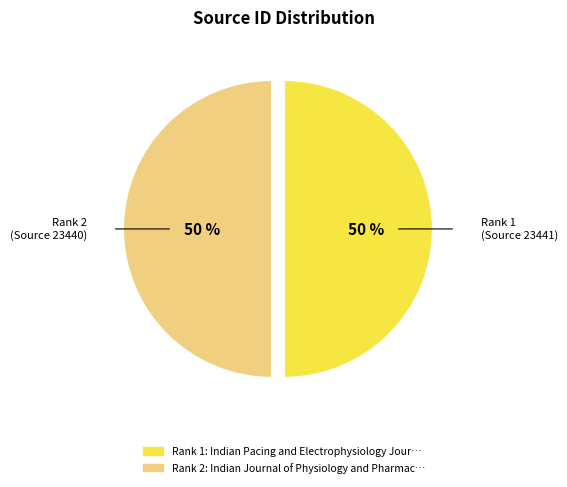

To the nearest percent, what is the average slice percentage?

50%